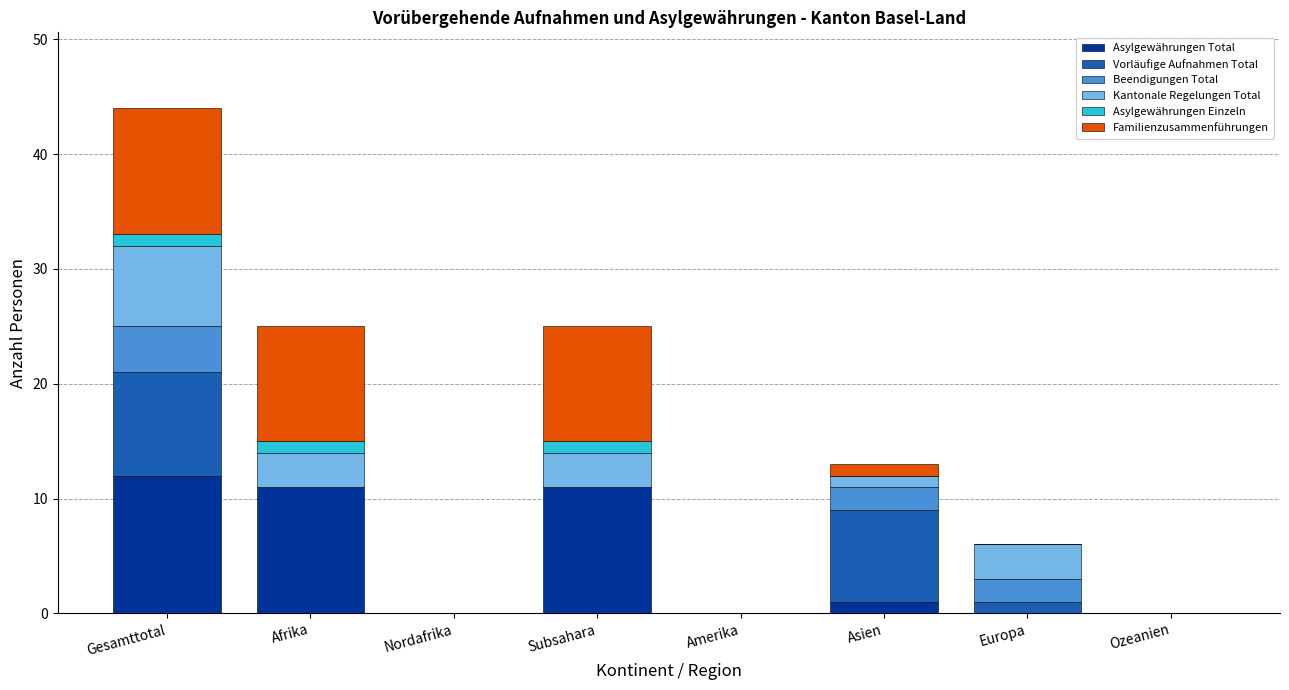

True or false: Asylgewährungen Total has a value of 20 at Gesamttotal.

False